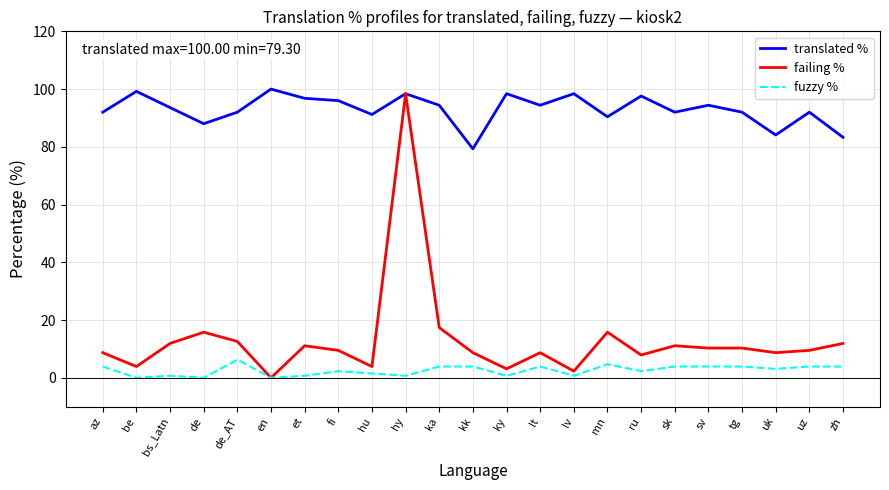

Reading right to left, what are all the values shown in this chart?

translated %: zh=83.3	uz=92.0	uk=84.1	tg=92.0	sv=94.4	sk=92.0	ru=97.6	mn=90.4	lv=98.4	lt=94.4	ky=98.4	kk=79.3	ka=94.4	hy=98.4	hu=91.2	fi=96.0	et=96.8	en=100.0	de_AT=92.0	de=88.0	bs_Latn=93.6	be=99.2	az=92.0
failing %: zh=11.9	uz=9.5	uk=8.7	tg=10.3	sv=10.3	sk=11.1	ru=7.9	mn=15.8	lv=2.3	lt=8.7	ky=3.1	kk=8.7	ka=17.4	hy=98.4	hu=3.9	fi=9.5	et=11.1	en=0.0	de_AT=12.6	de=15.8	bs_Latn=11.9	be=3.9	az=8.7
fuzzy %: zh=3.9	uz=3.9	uk=3.1	tg=3.9	sv=3.9	sk=3.9	ru=2.3	mn=4.7	lv=0.7	lt=3.9	ky=0.7	kk=3.9	ka=3.9	hy=0.7	hu=1.5	fi=2.3	et=0.7	en=0.0	de_AT=6.3	de=0.0	bs_Latn=0.7	be=0.0	az=3.9